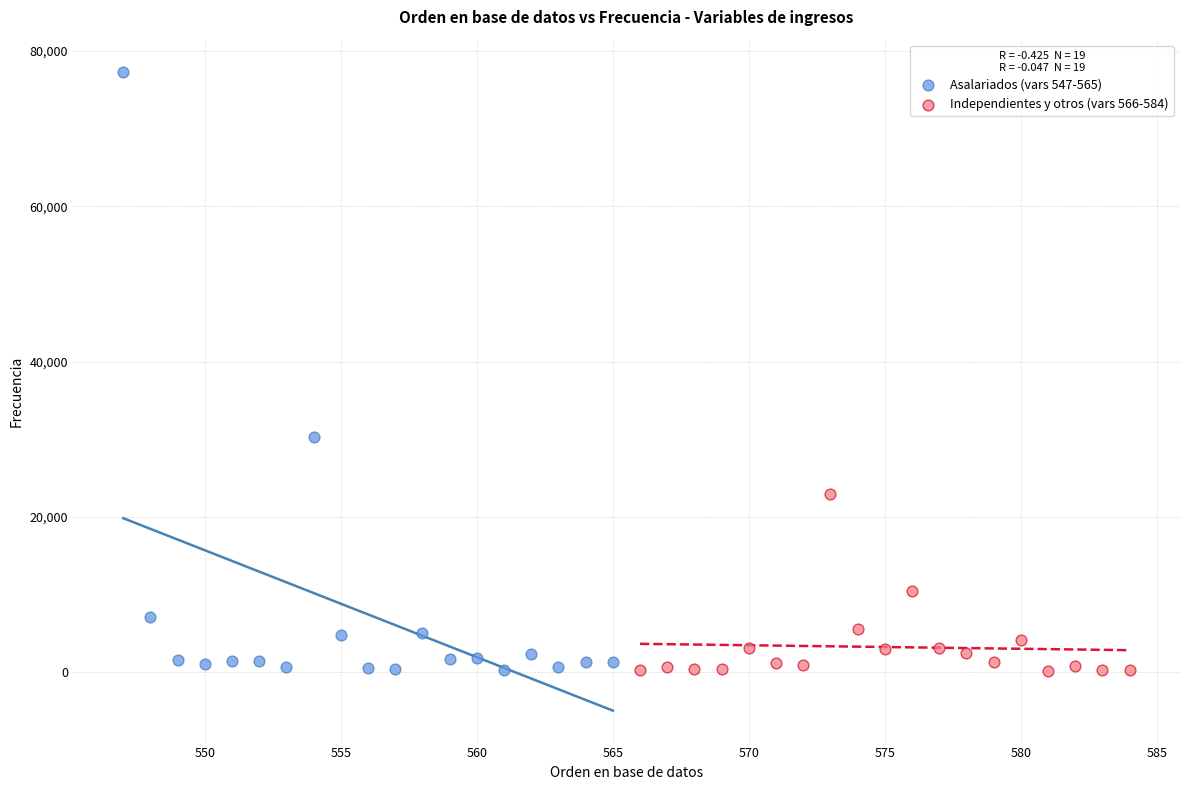

Which series has the largest Y range (max minus min)?

Asalariados (vars 547-565)